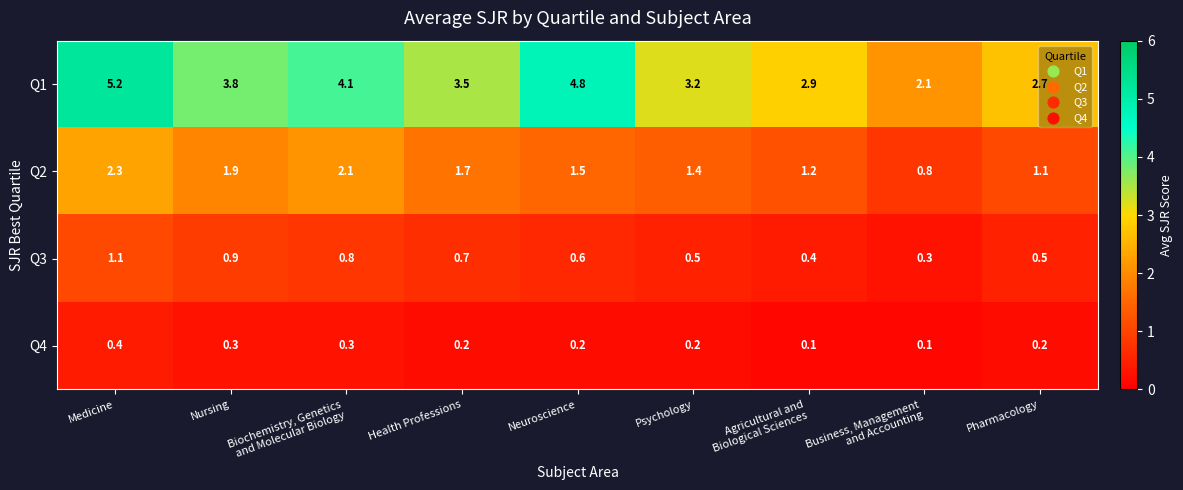

What is the minimum value shown in the chart?

0.1